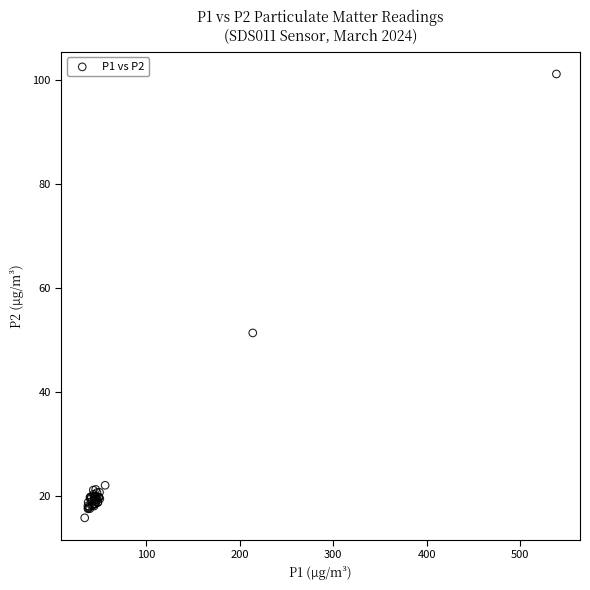

What Y value in the scatter plot is closest to 58?

51.4